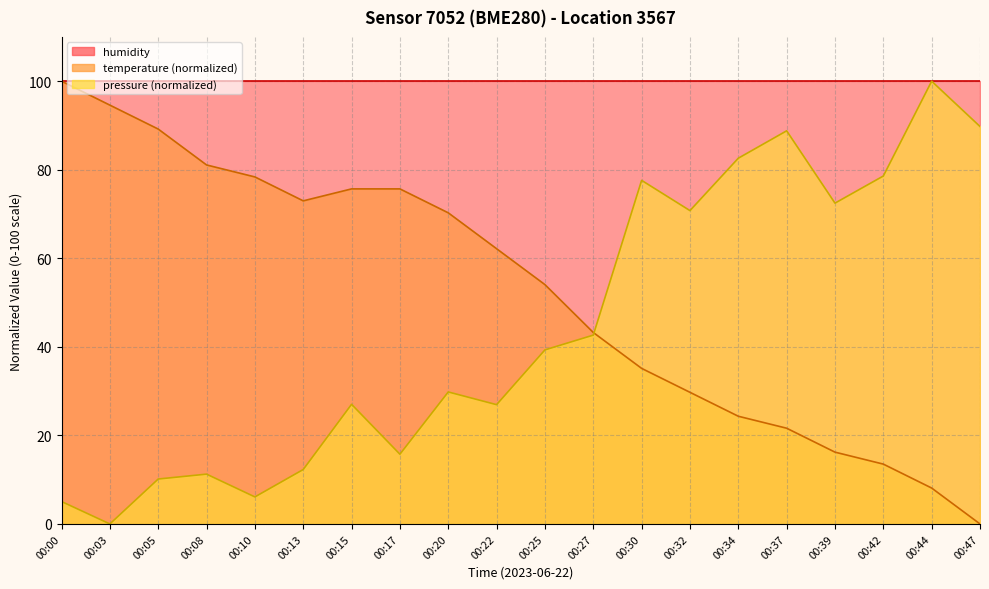

In pressure, how many points are lower than both neighbors (excluding endpoints)?

6